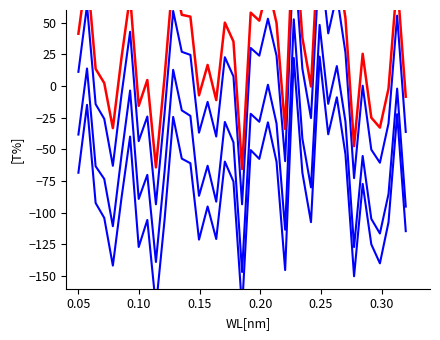

Rank the series by their average value, from highest to lowest.

T% series 4, T% series 1, T% series 2, T% series 3